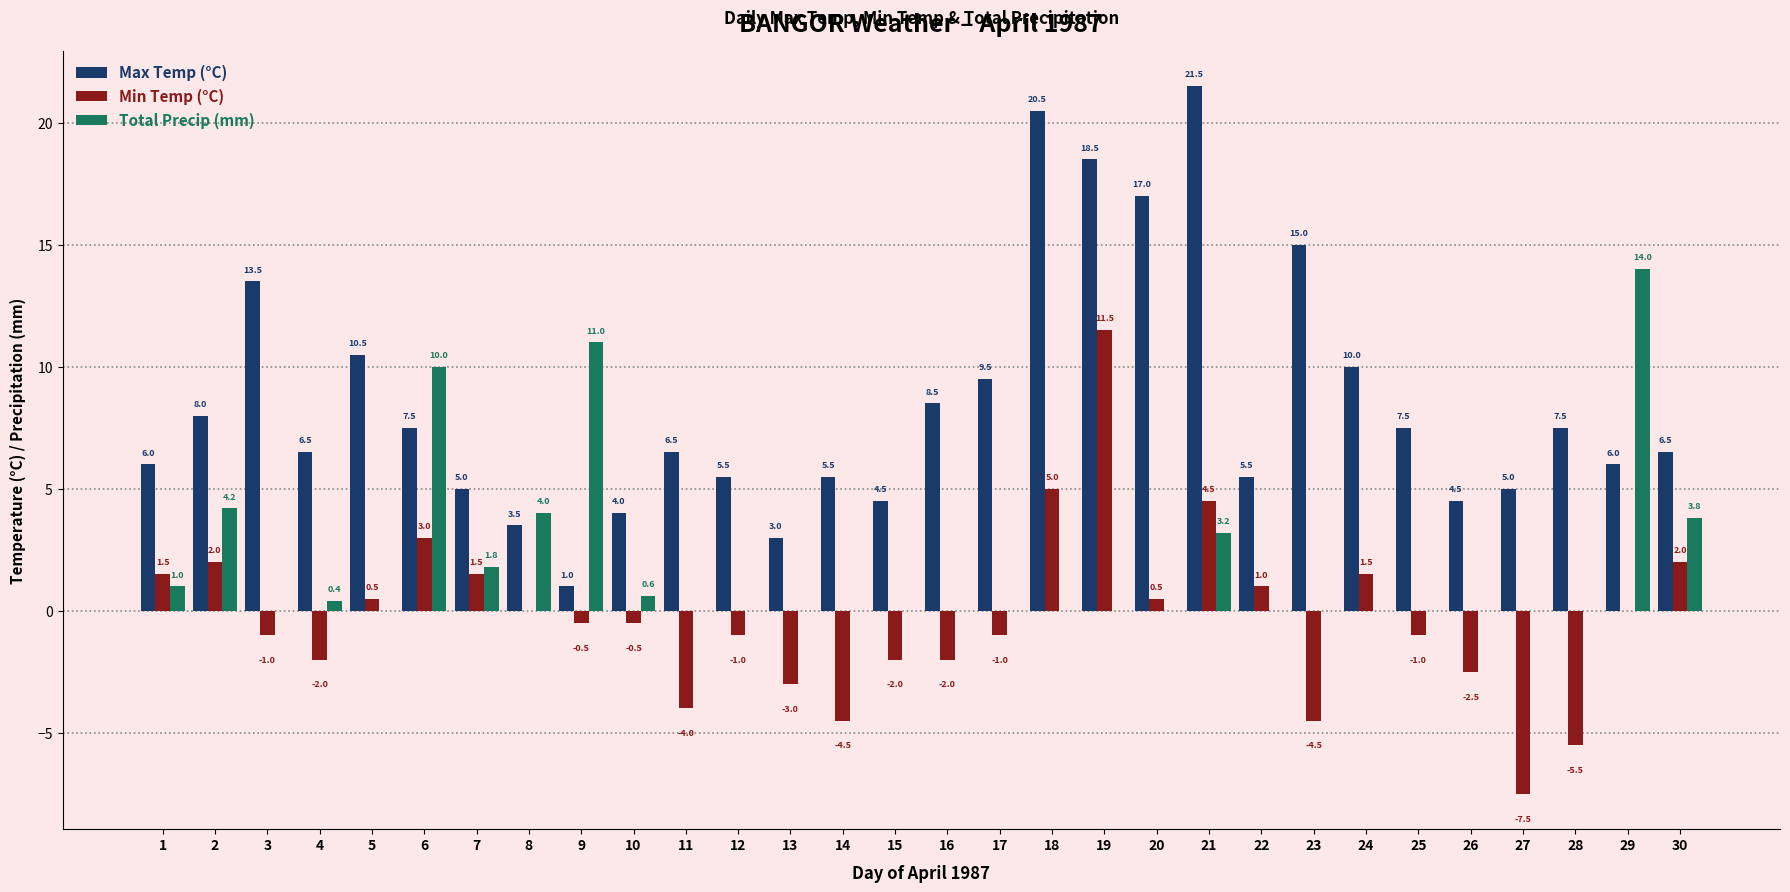

What is the spread (max minus min) of values at 20?

17.0